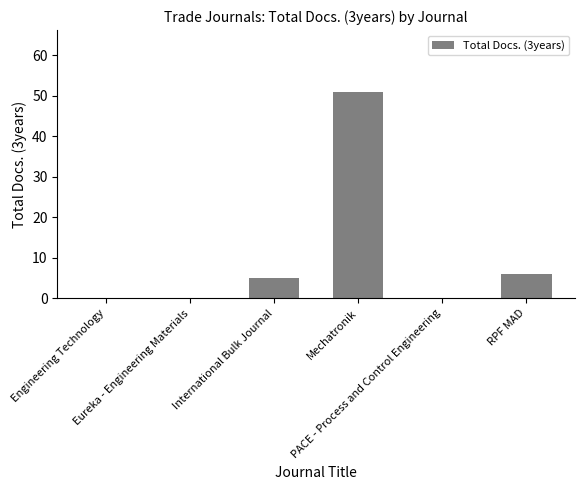

Which has a higher value, RPF MAD or Eureka - Engineering Materials?

RPF MAD